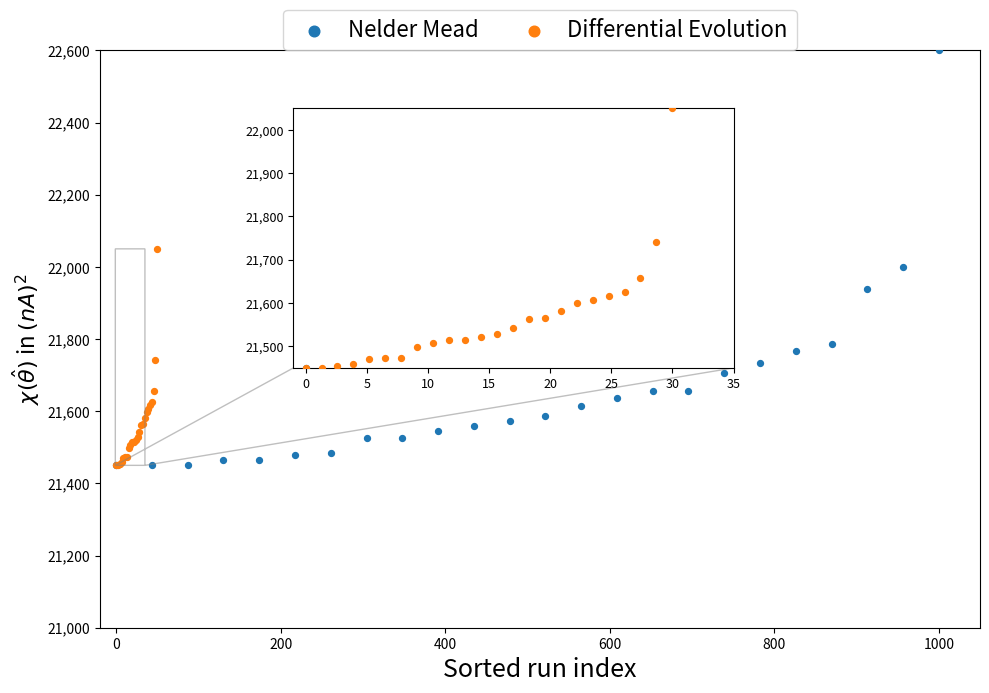

Which series contains the highest Y value?

Nelder Mead